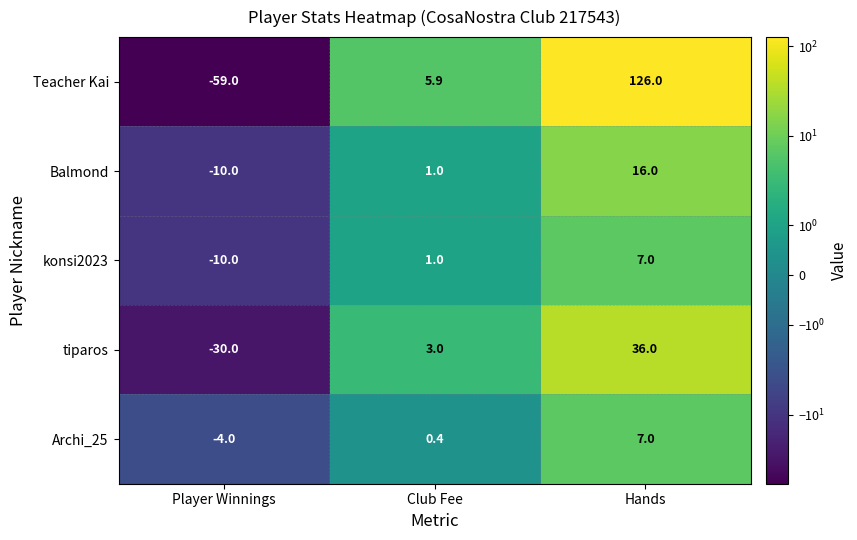

What is the difference between the maximum and second lowest values in the Archi_25 series?

6.6